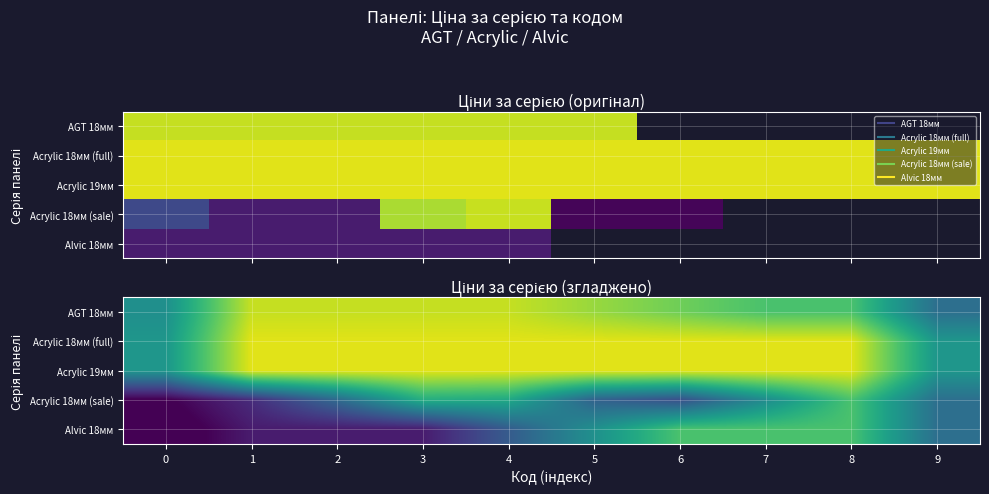

Rank the series at 3 from highest to lowest value.

Acrylic 18мм (full), Acrylic 19мм, AGT 18мм, Acrylic 18мм (sale), Alvic 18мм